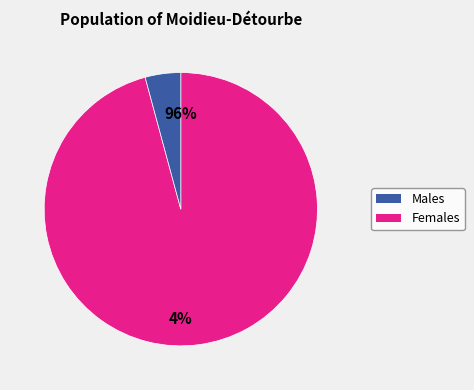

Does any single category account for the majority?

Yes